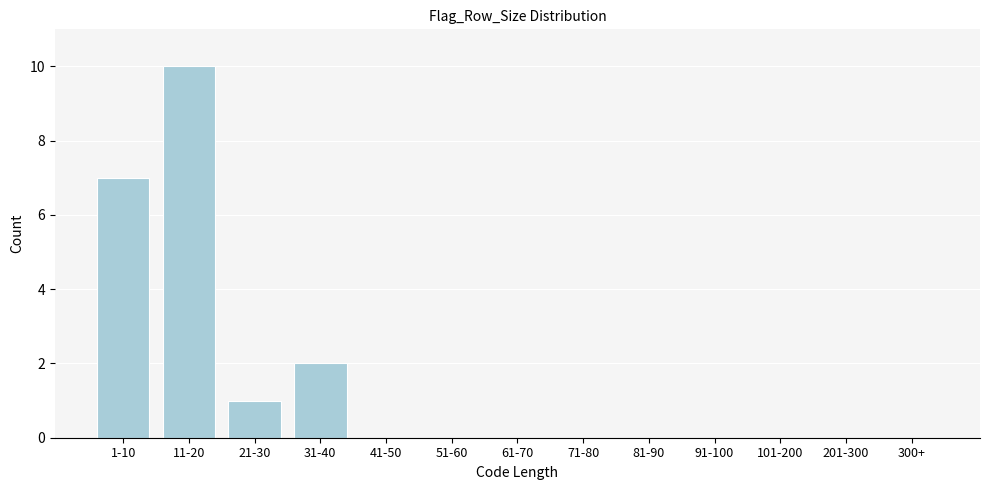

Reading right to left, list all the values displayed in this chart.

300+=0	201-300=0	101-200=0	91-100=0	81-90=0	71-80=0	61-70=0	51-60=0	41-50=0	31-40=2	21-30=1	11-20=10	1-10=7